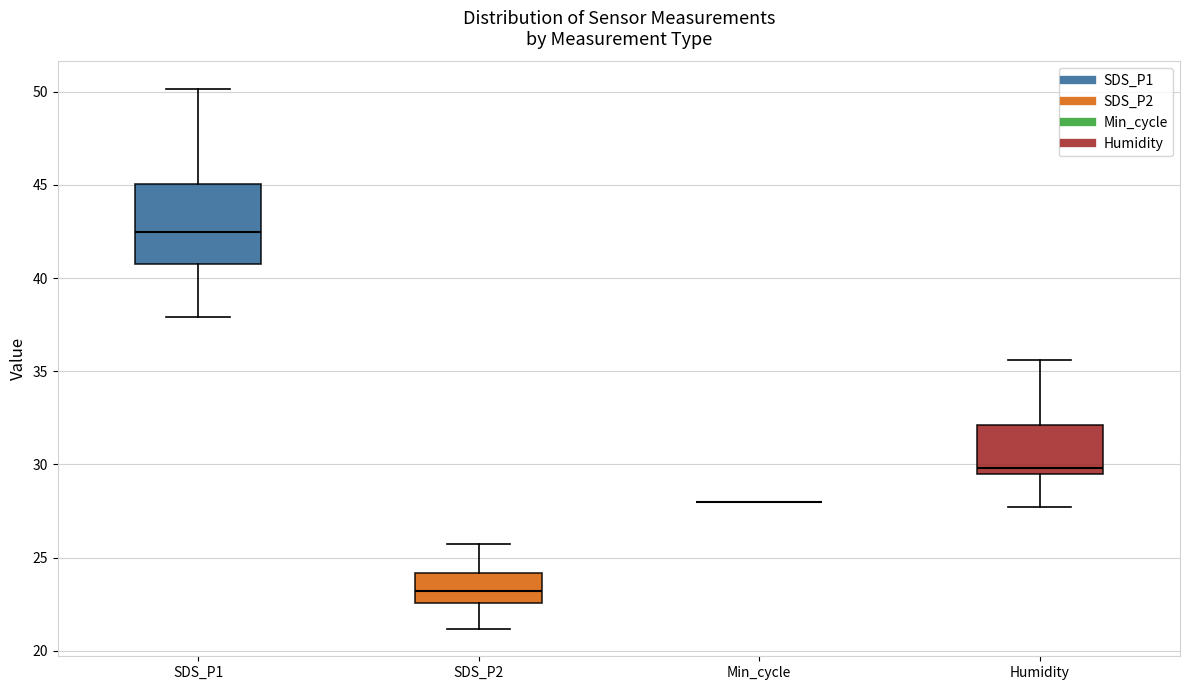

Comparing the boxes themselves (not the whiskers), which one is the tallest?

SDS_P1